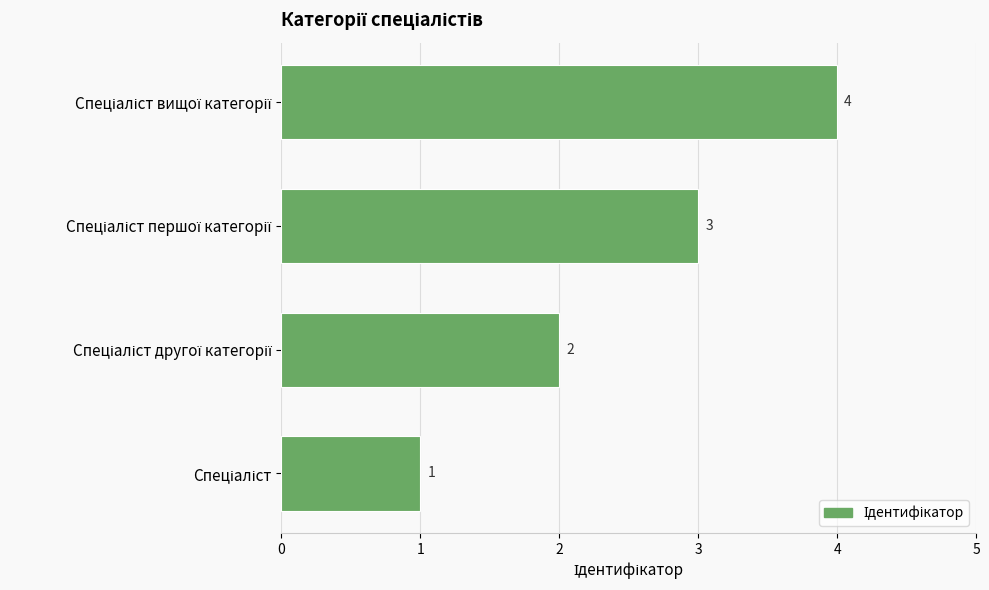

What is the sum of all values?

10